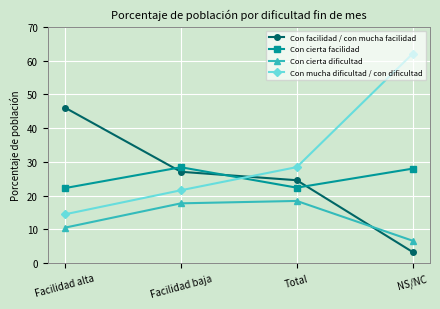

What are all the series names shown in the legend?

Con facilidad / con mucha facilidad, Con cierta facilidad, Con cierta dificultad, Con mucha dificultad / con dificultad